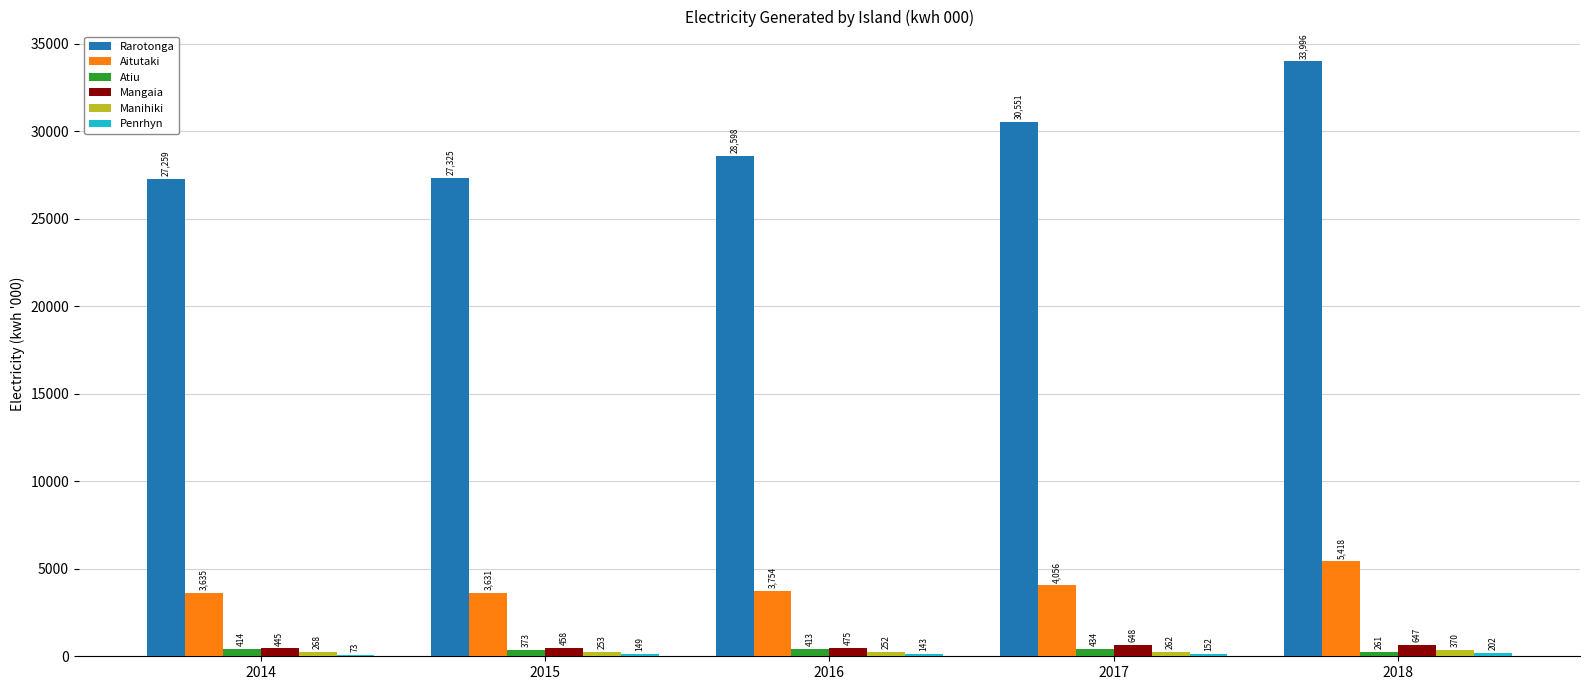

What is the greatest value displayed?

33996